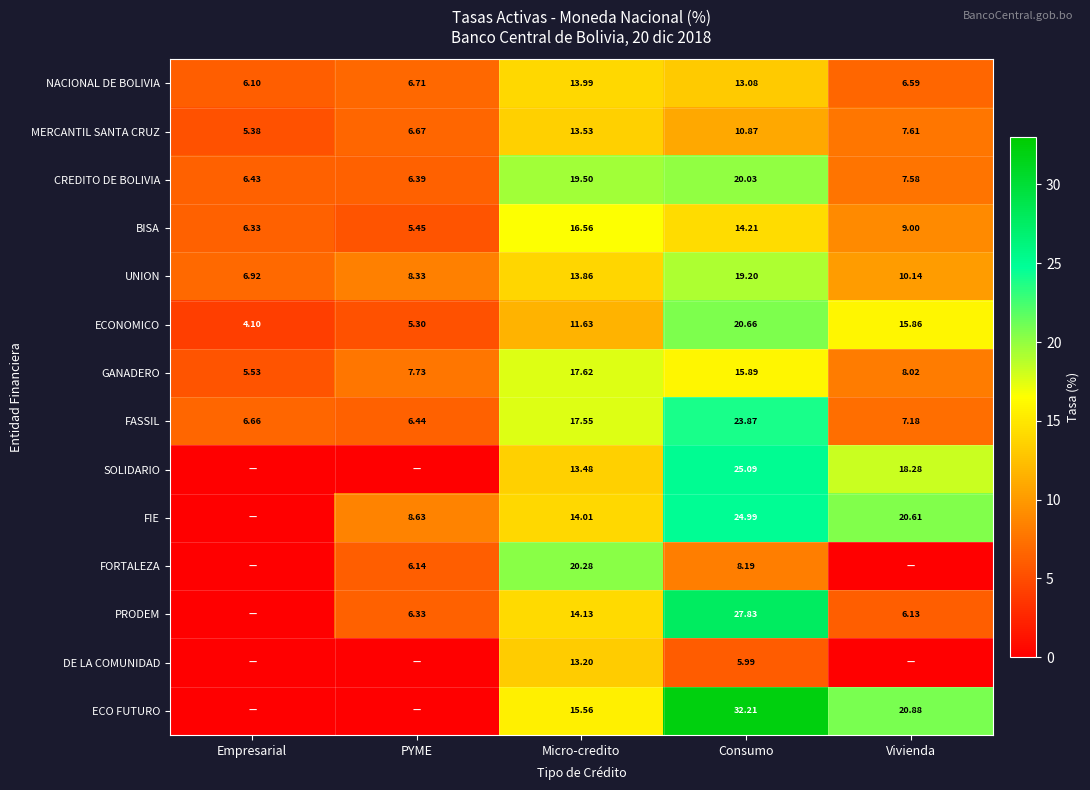

At which category is the sum across all series the highest?

Consumo